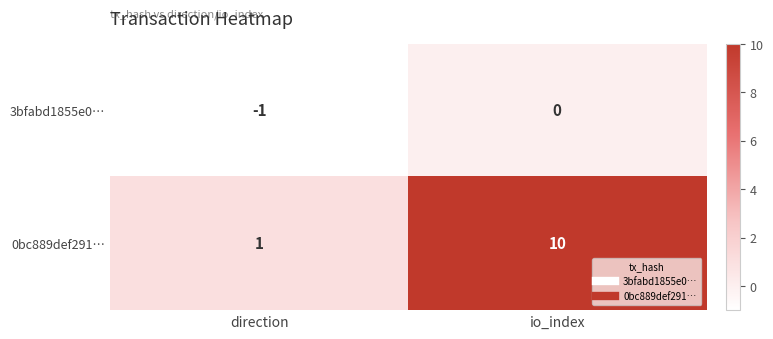

Rank the series by their maximum value, from lowest to highest.

3bfabd1855e0…, 0bc889def291…